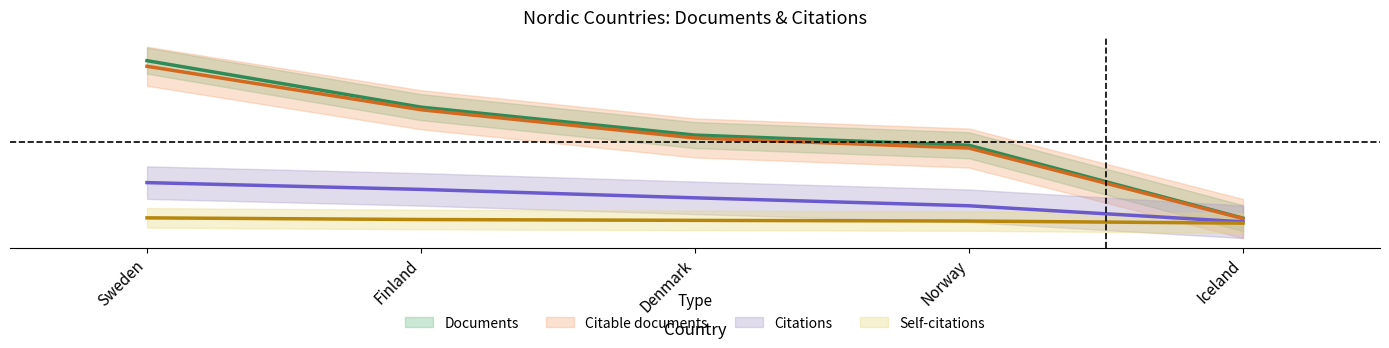

True or false: Self-citations has more than 1 points higher than both neighbors.

False